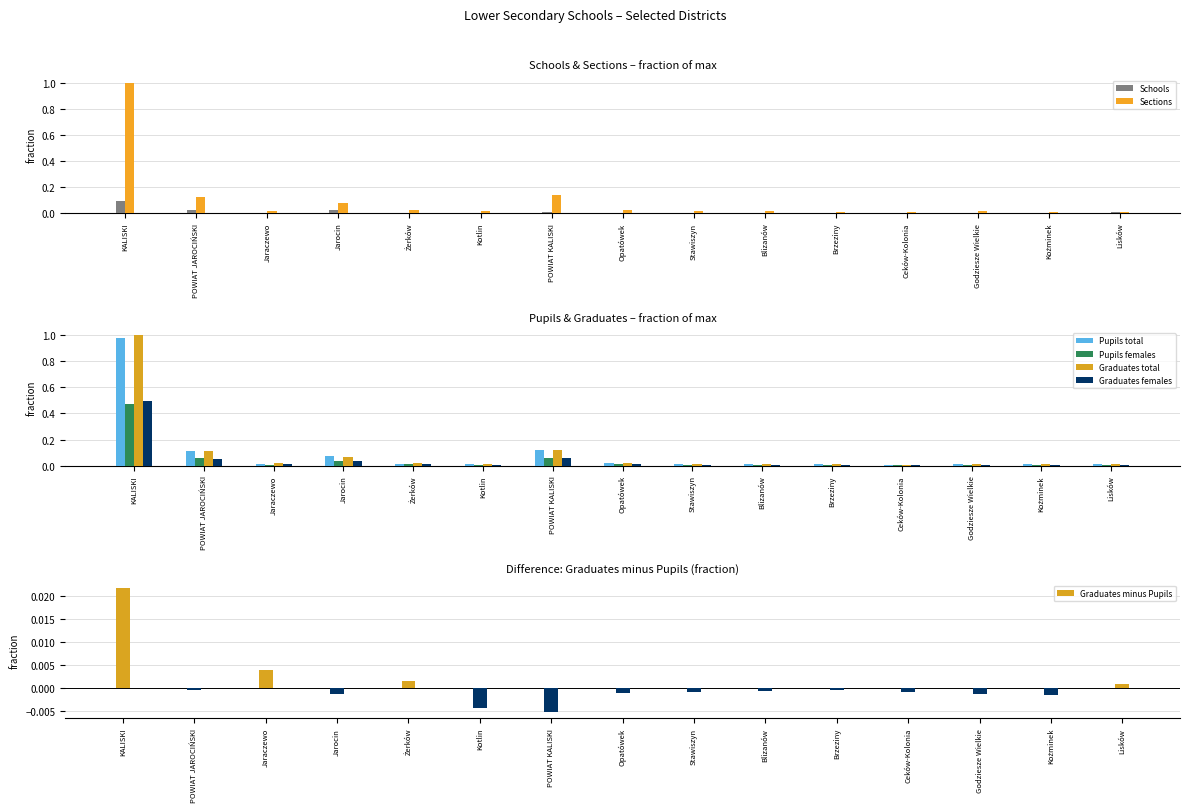

Which has a higher value, Jarocin or Ceków-Kolonia?

Jarocin